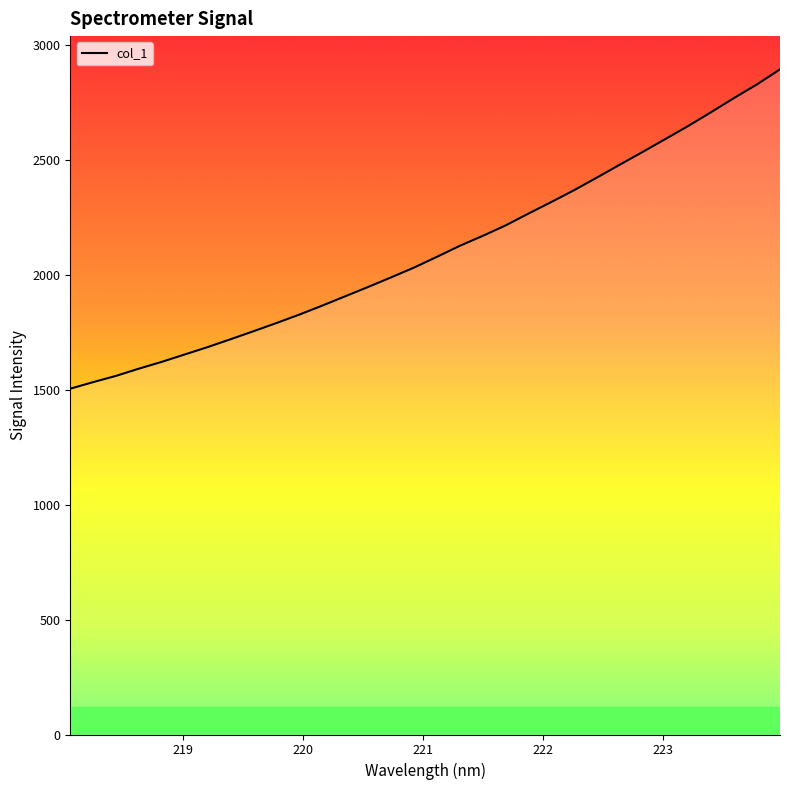

How many lines are shown in the chart?

1